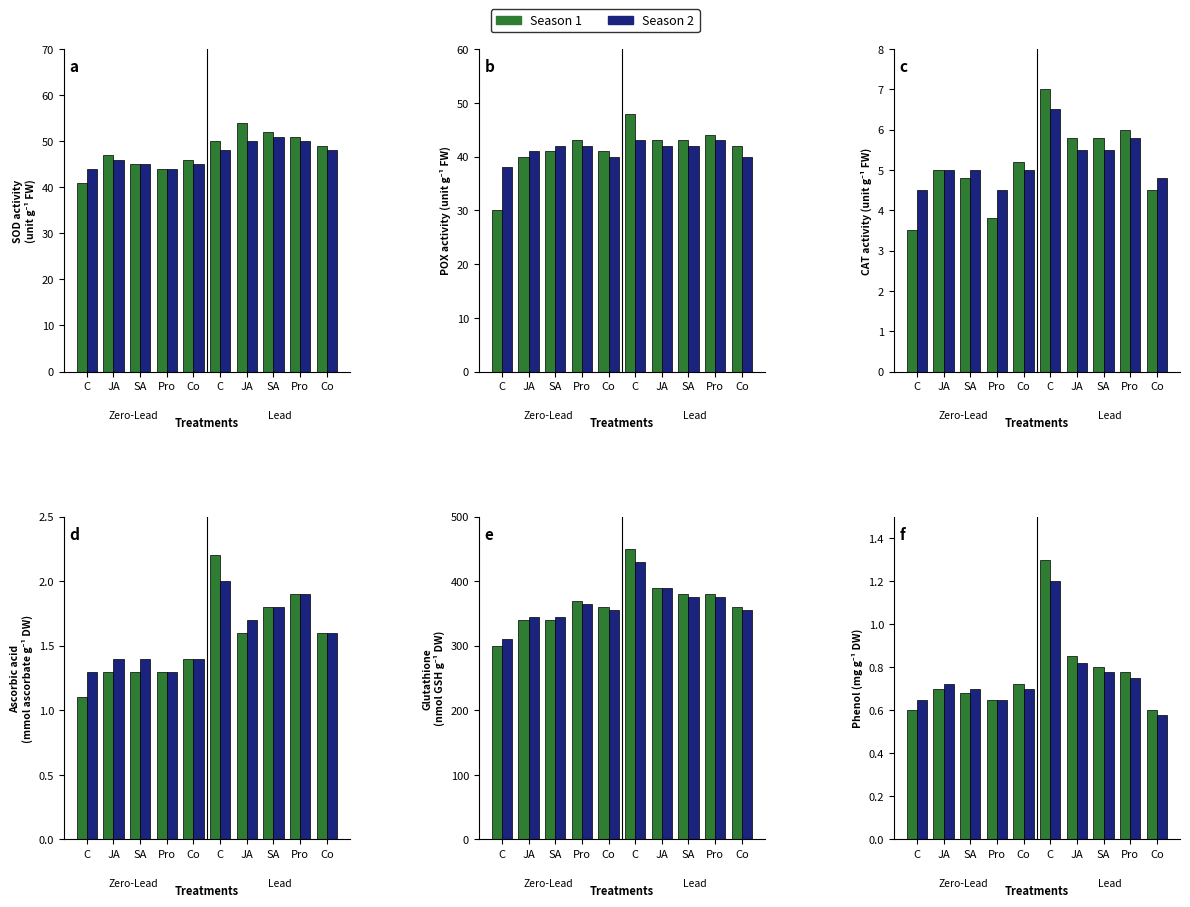

What is the highest value of the Season 1 series?

1.3